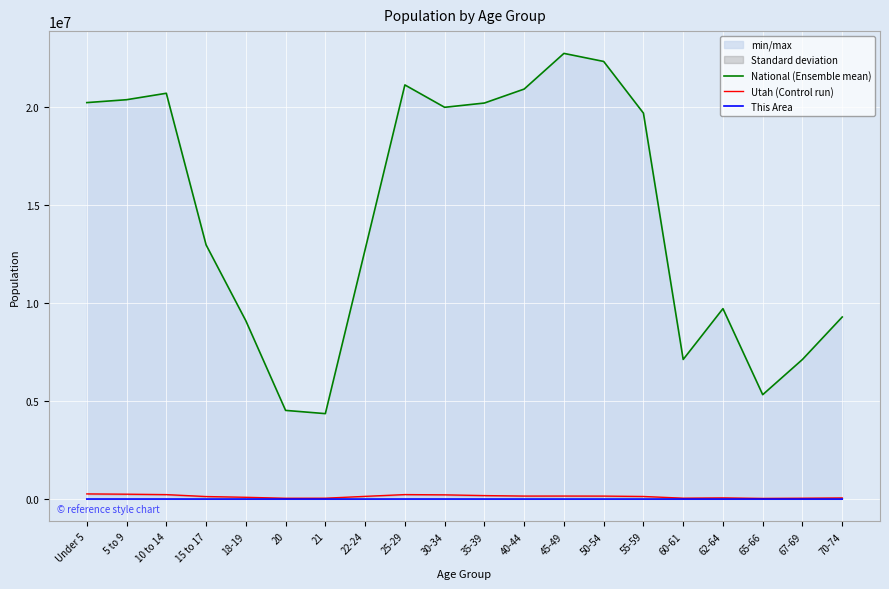

What is the minimum value for Utah (Control run)?

34485.0